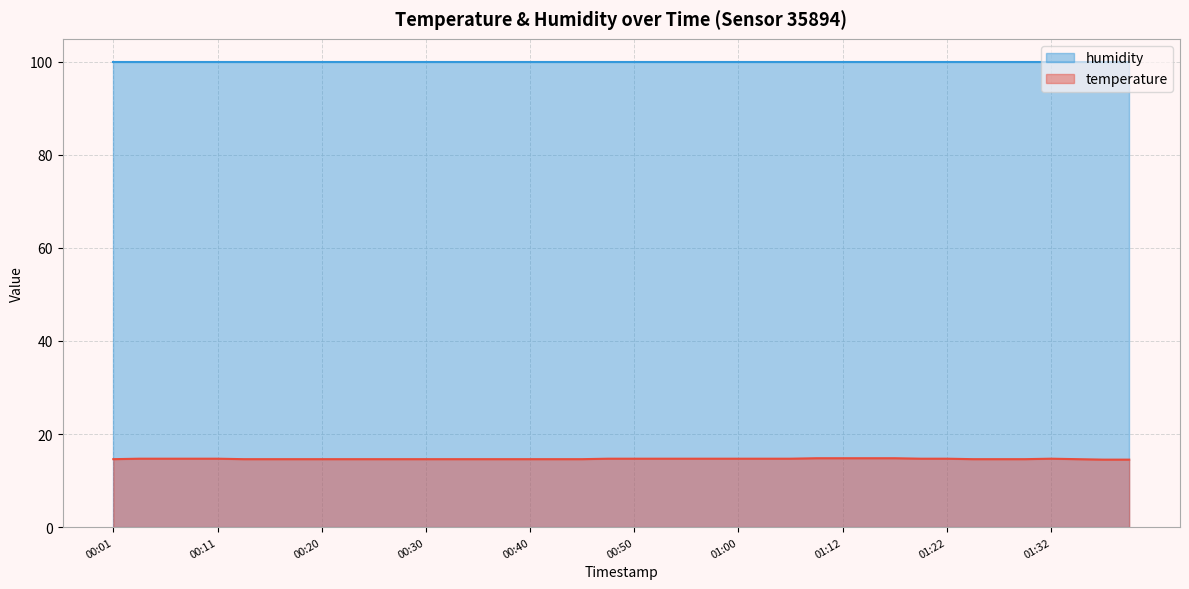

What is the difference between the maximum and minimum values?

0.3